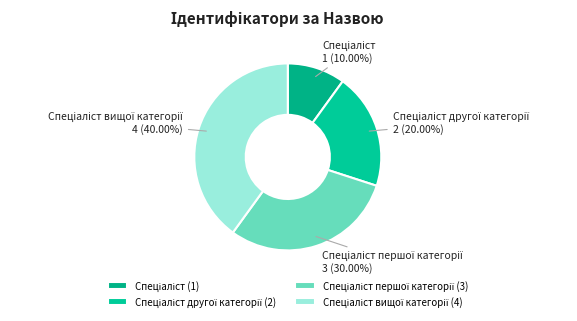

Is there a majority slice in this chart?

No